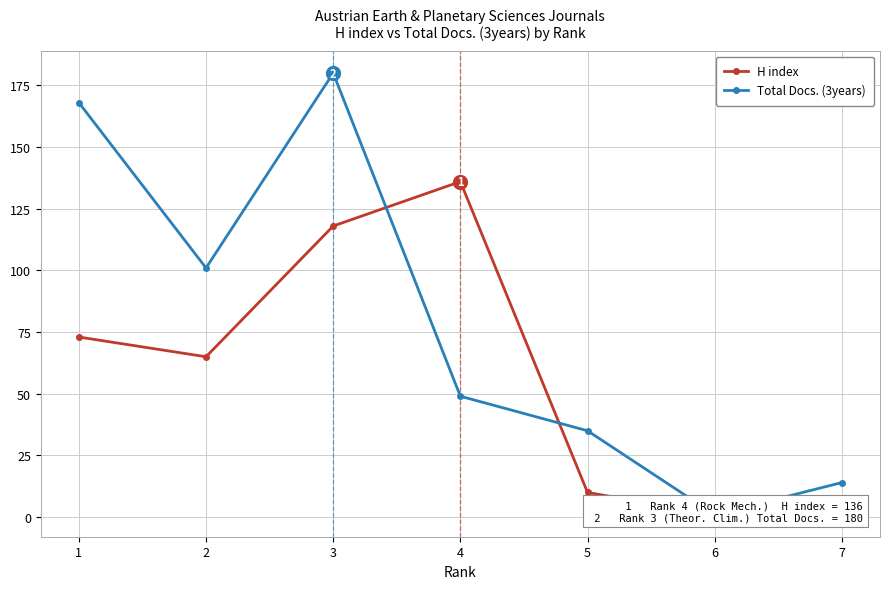

At which label is H index closest to 68?

2